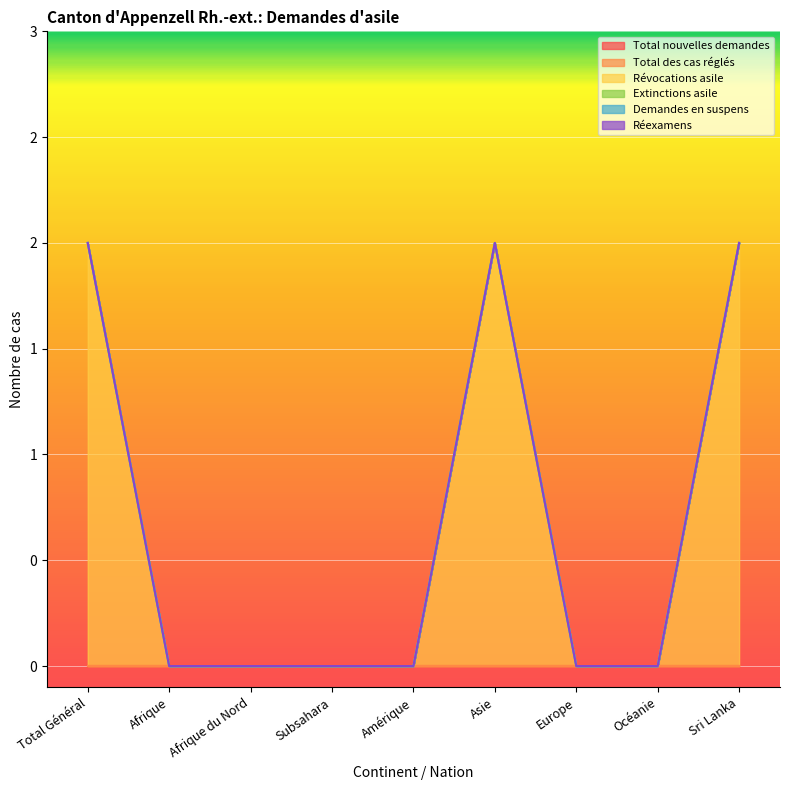

What are all the series names shown in the legend?

Total nouvelles demandes, Total des cas réglés, Révocations asile, Extinctions asile, Demandes en suspens, Réexamens